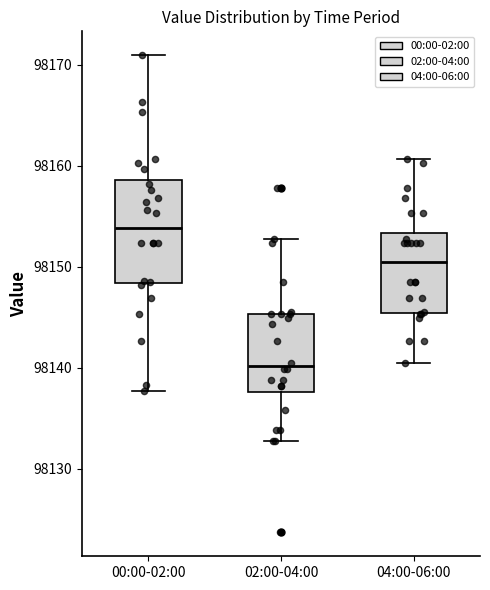

Reading left to right, transcribe this box plot: for each box, give where its median line is, the range the box spans, and where its two whiskers end, as read against the y-axis. The values are not printed on the chart, so give them approximately, as read against the axis.

00:00-02:00: median 98154, box 98148 to 98159, whiskers 98138 to 98171
02:00-04:00: median 98140, box 98138 to 98145, whiskers 98133 to 98153
04:00-06:00: median 98150, box 98145 to 98153, whiskers 98140 to 98161